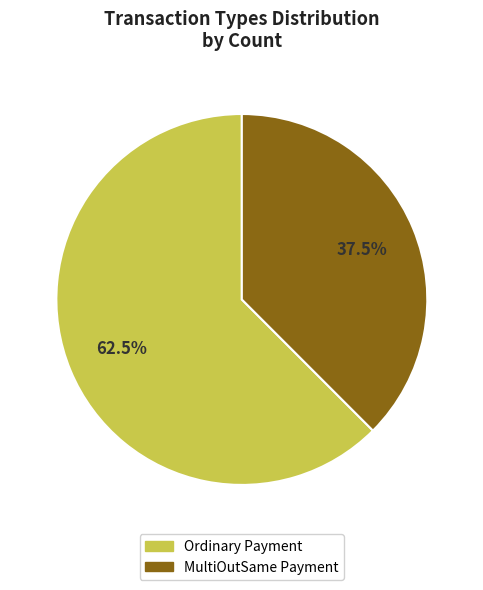

Combined, do MultiOutSame Payment and Ordinary Payment account for over 50%?

Yes